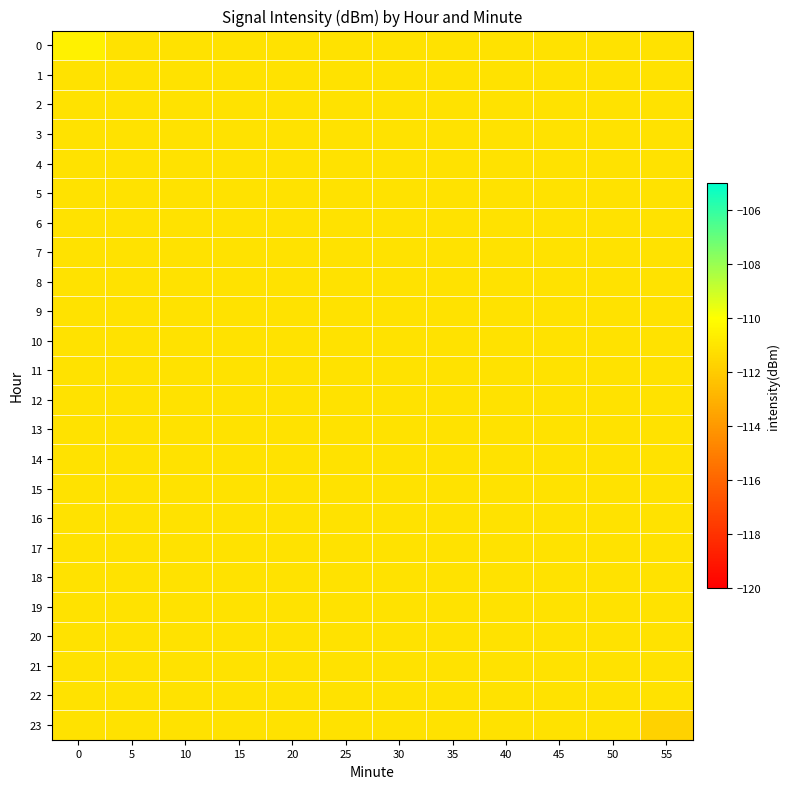

What is the maximum value shown in the chart?

-110.5